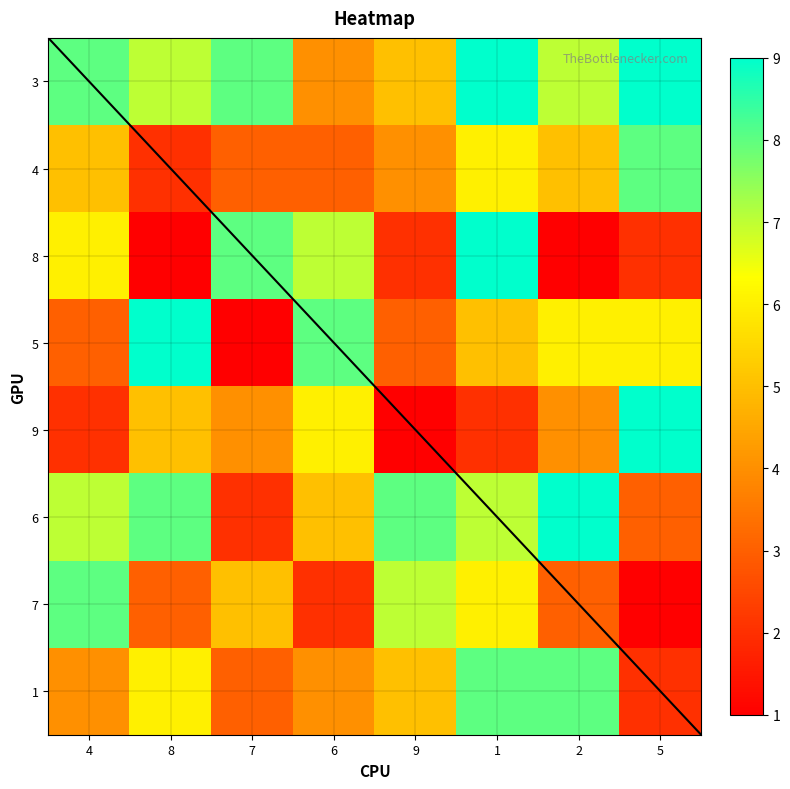

Rank the series at 8 from highest to lowest value.

5, 6, 3, 1, 9, 7, 4, 8